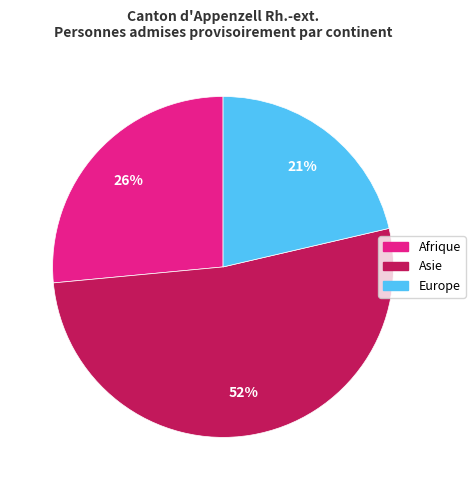

What is the ratio of the value at Afrique to the value at Europe?

1.2